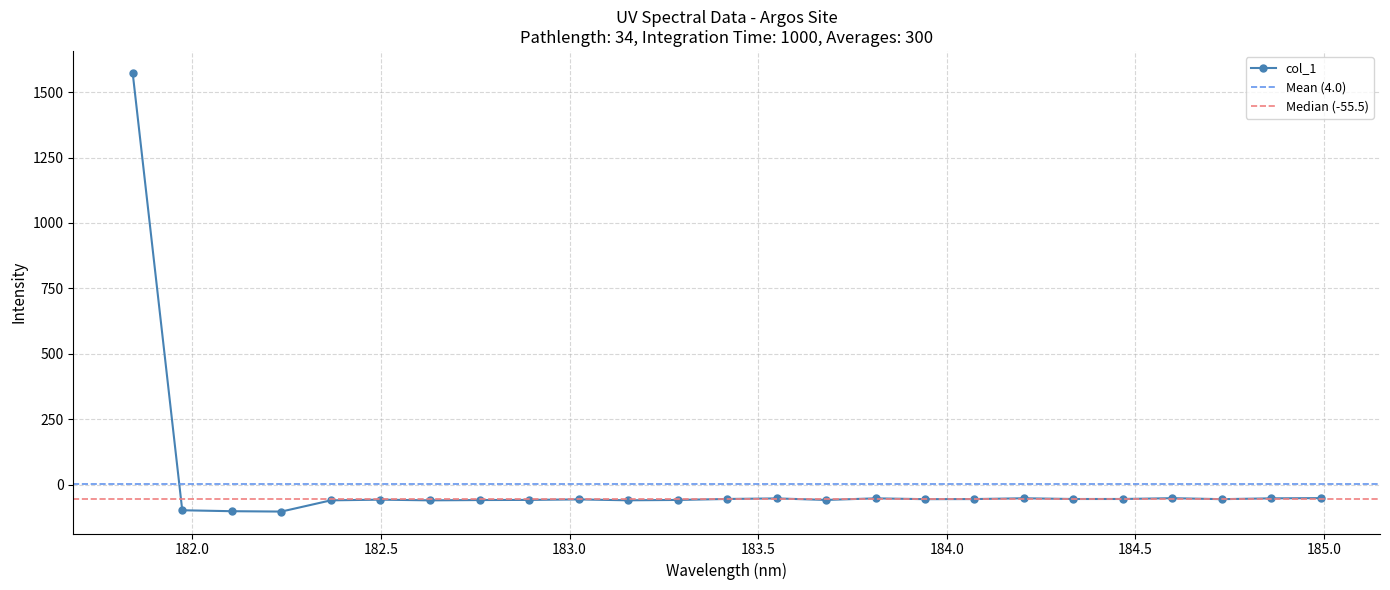

What is the greatest value displayed?

1573.4